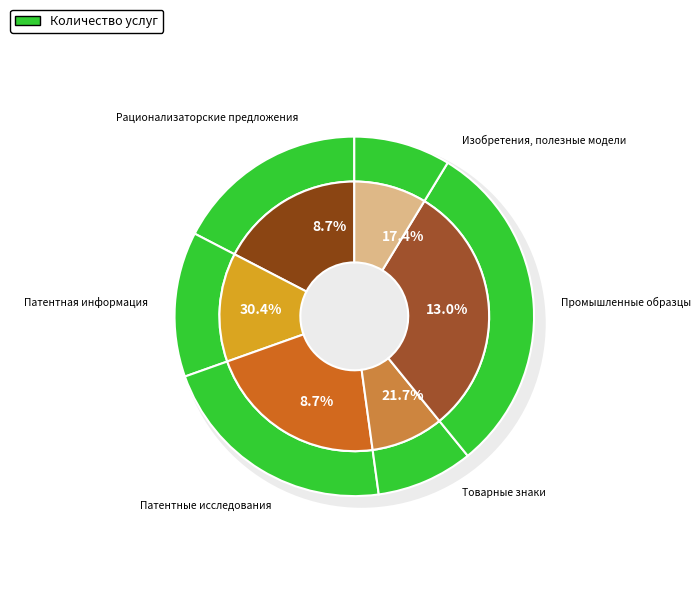

To the nearest percent, what portion does Патентные исследования represent?

9%